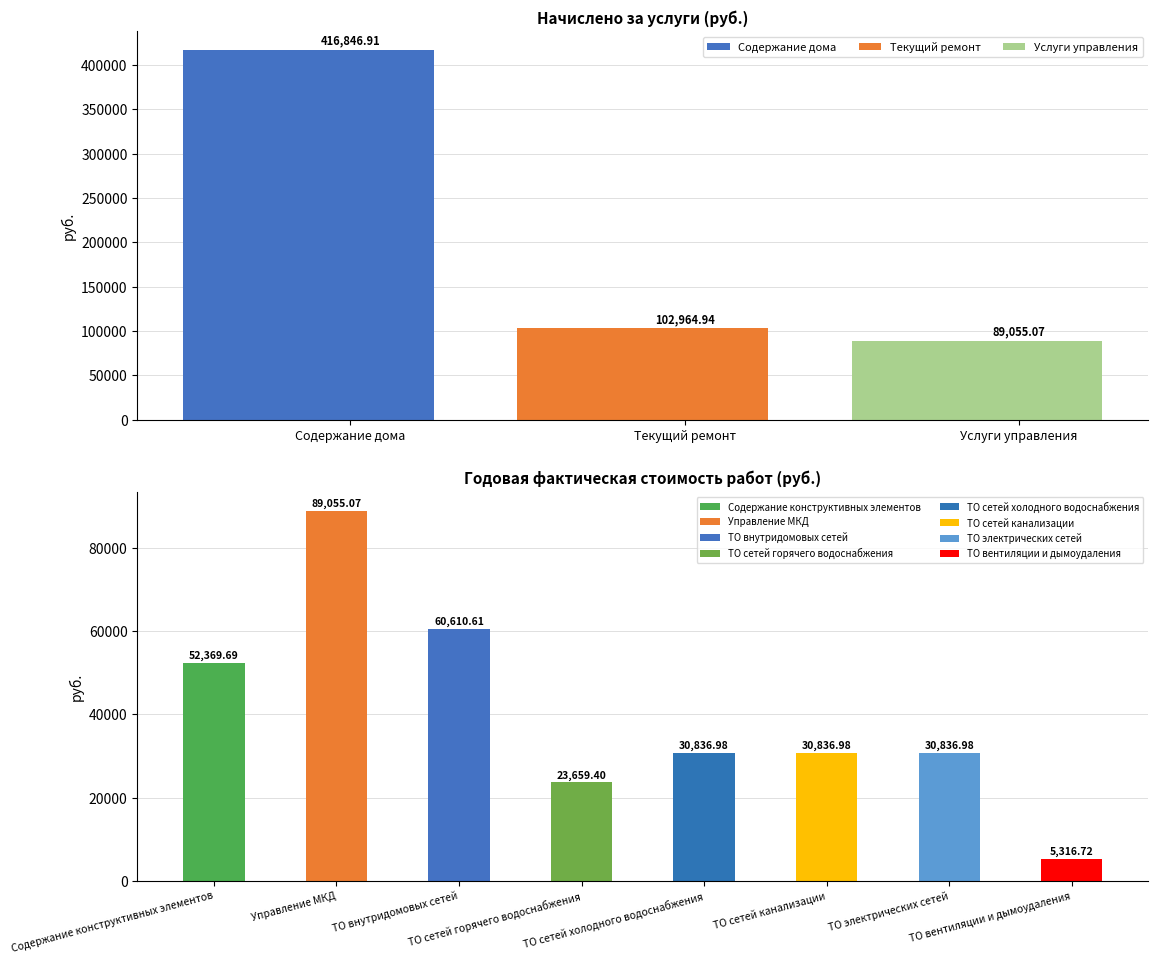

What is the ratio of the value at Услуги управления to the value at Текущий ремонт?

0.9